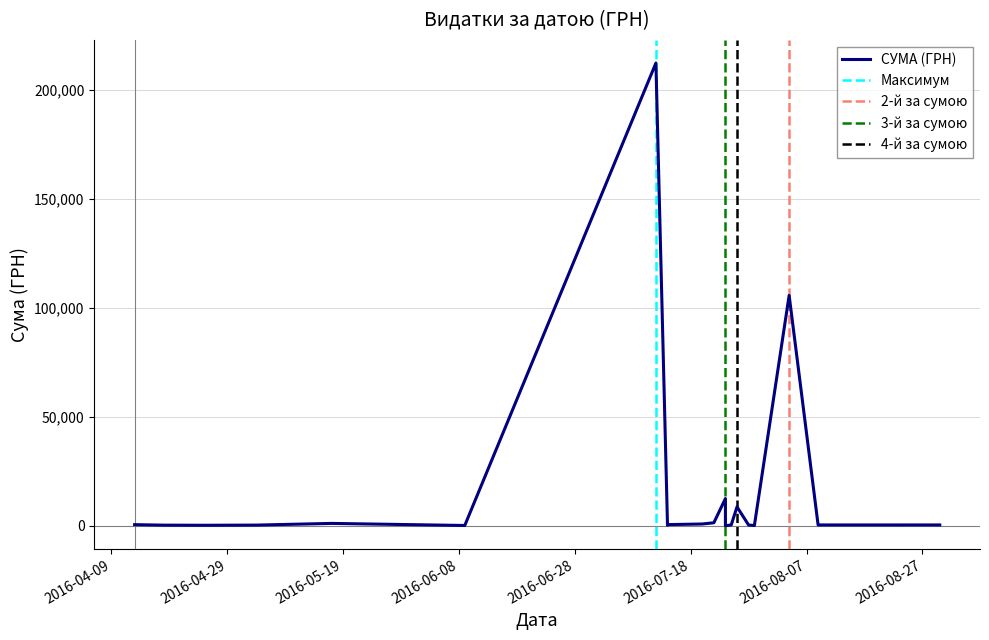

True or false: the data shows 120.0 at 09.06.2016.

True